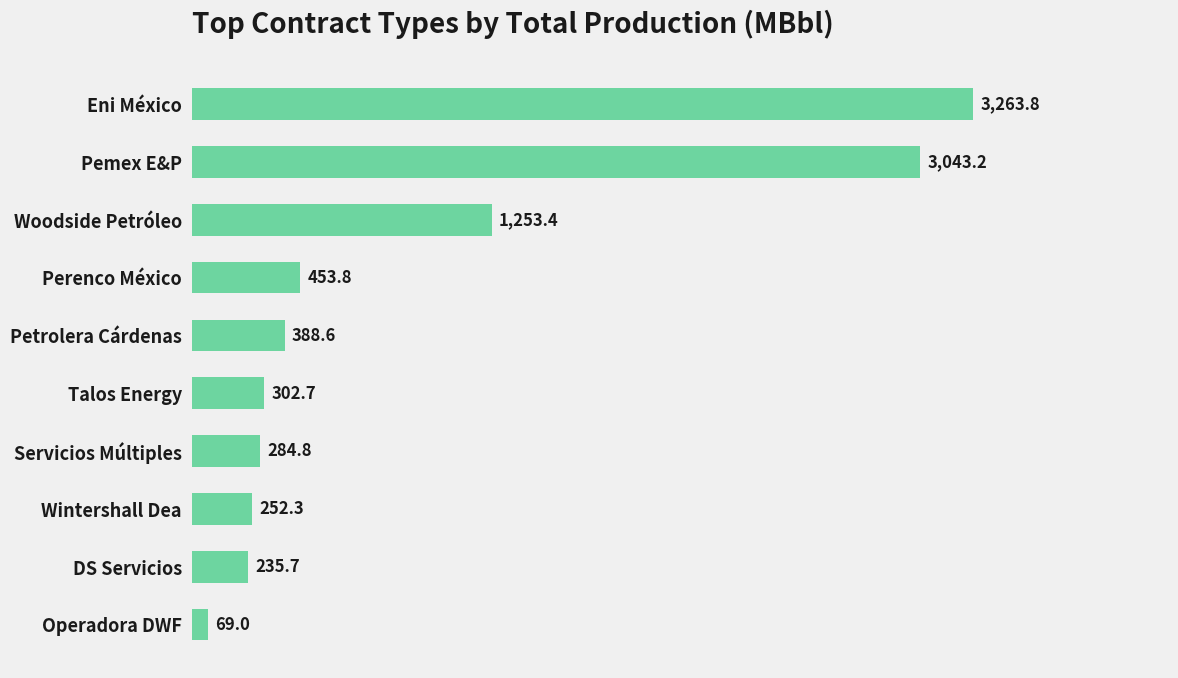

At which label is the value closest to 1666?

Woodside Petróleo